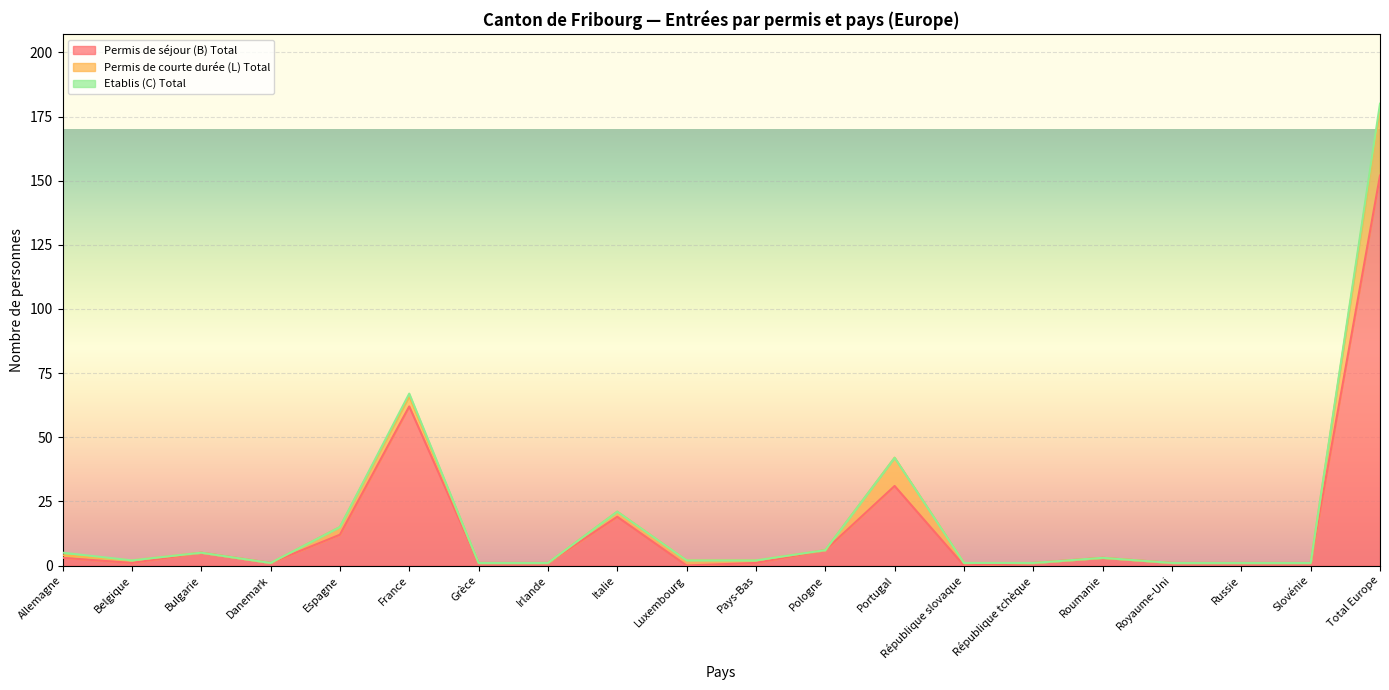

Reading left to right, extract all data points from this chart.

Permis de séjour (B) Total: 3	1	5	1	12	62	1	1	19	0	1	6	31	0	1	3	1	1	1	152
Permis de courte durée (L) Total: 1	1	0	0	3	4	0	0	2	2	1	0	11	1	0	0	0	0	0	26
Etablis (C) Total: 1	0	0	0	0	1	0	0	0	0	0	0	0	0	0	0	0	0	0	2